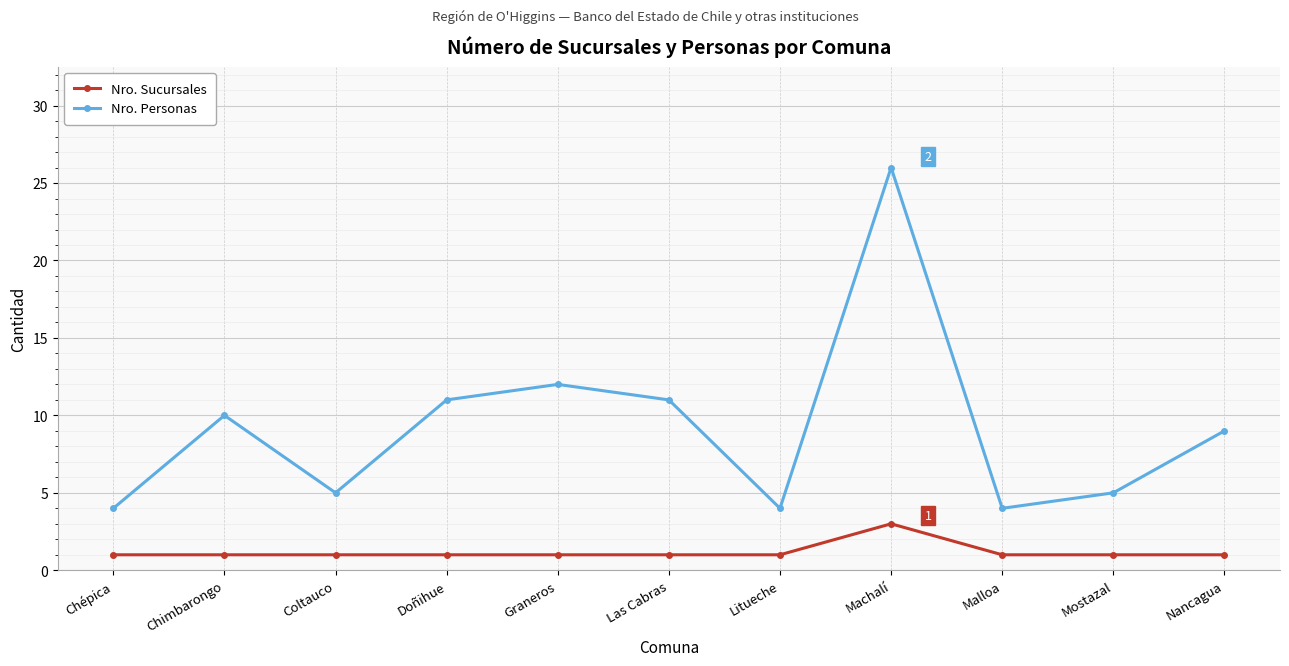

What is the greatest value displayed?

26